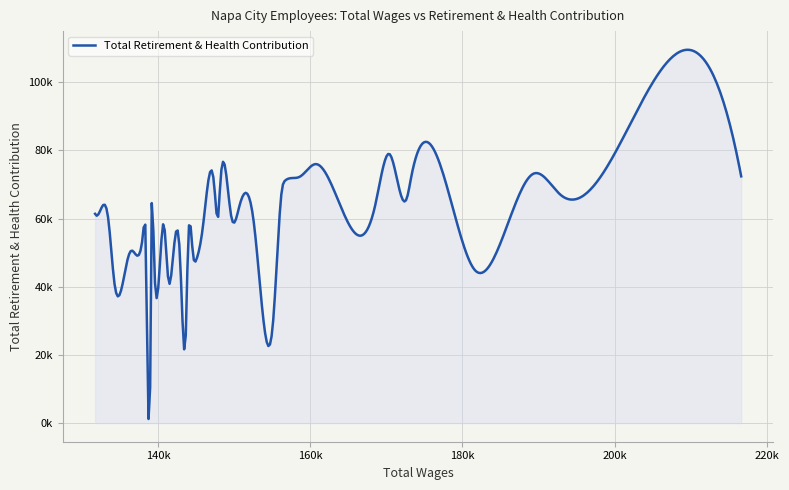

Does the chart have visible grid lines?

Yes